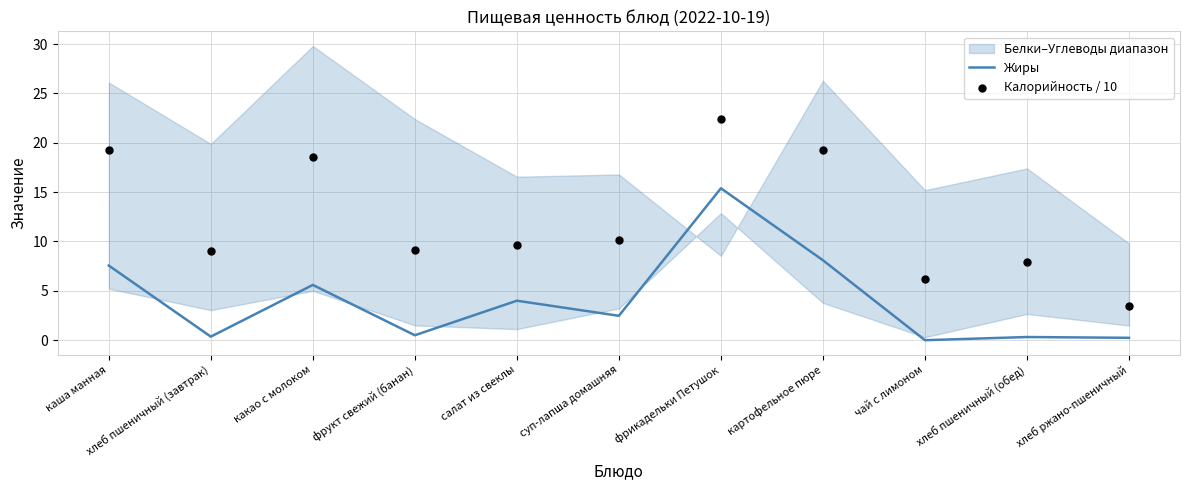

Which series contains the lowest Y value?

Жиры